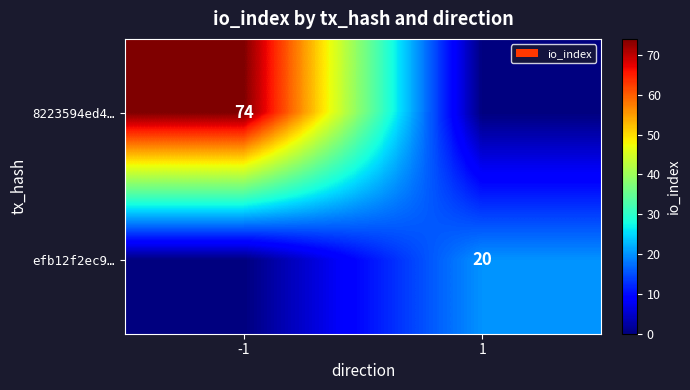

True or false: 8223594ed4… has a value of 18 at -1.

False